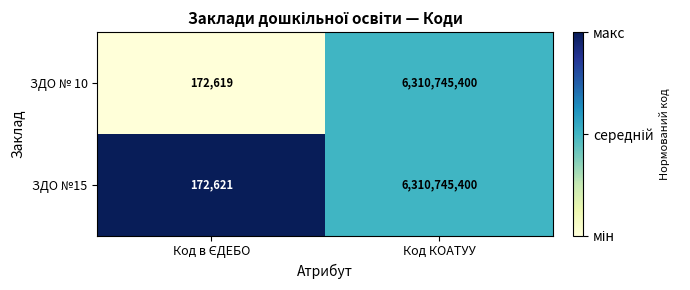

List the series in order of their overall mean, highest first.

ЗДО №15, ЗДО № 10